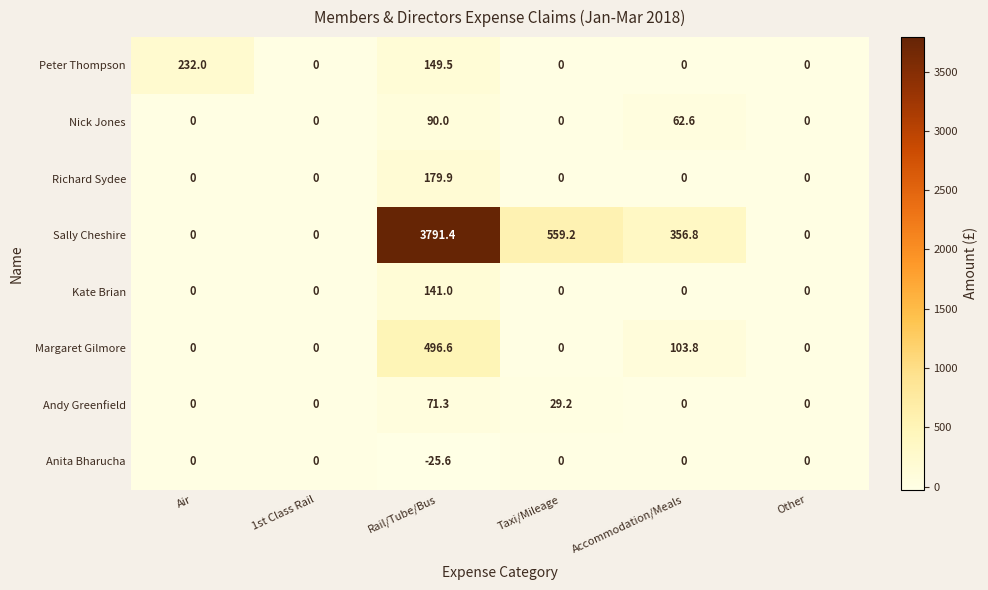

Which series has the largest total across all categories?

Sally Cheshire